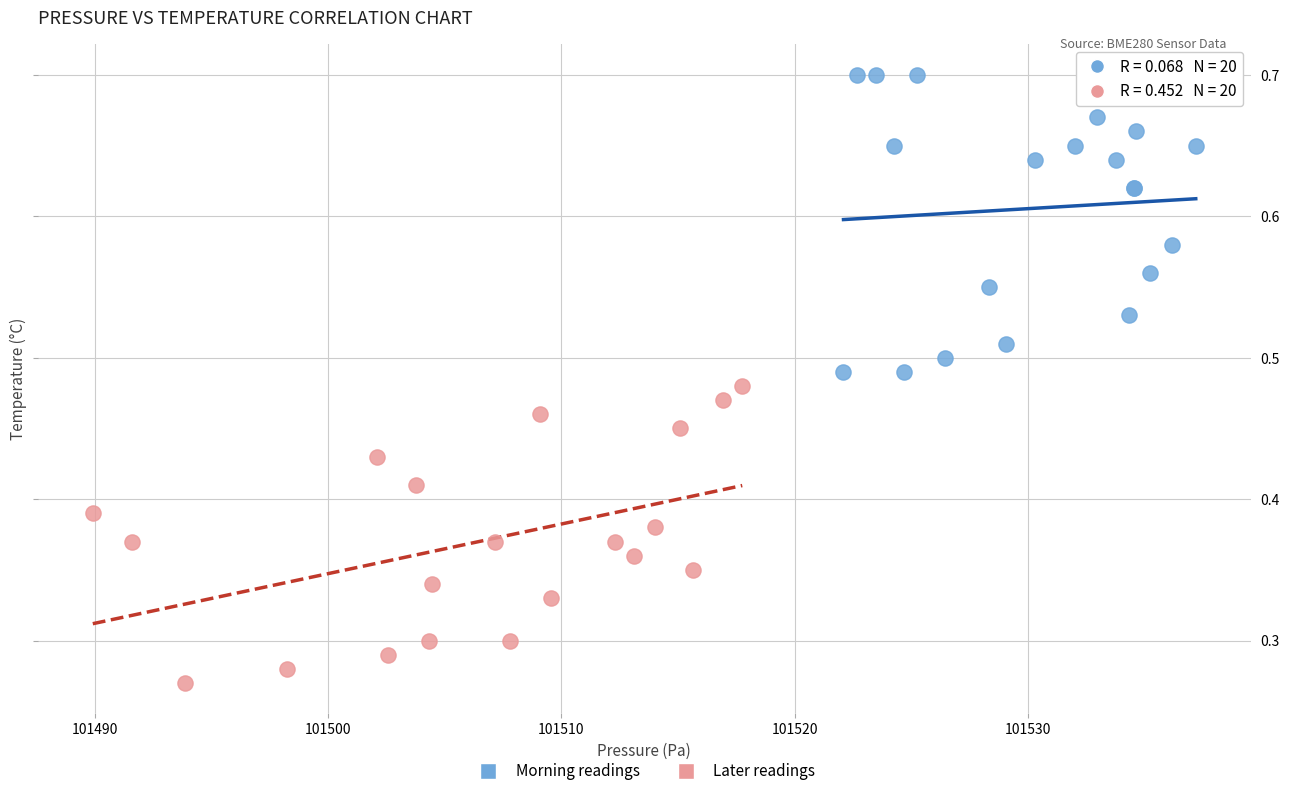

What are all the series names shown in the legend?

Morning readings, Later readings